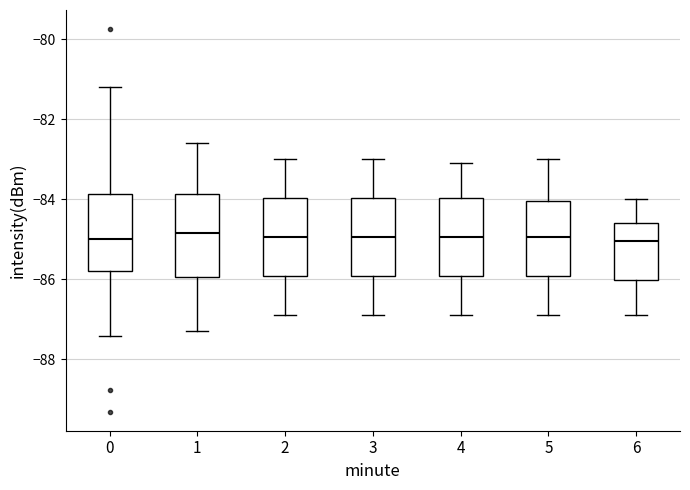

Where does the median line of the box at x = 3 sit on the y-axis? The values are not printed on the chart, so give them approximately, as read against the axis.

-85.0